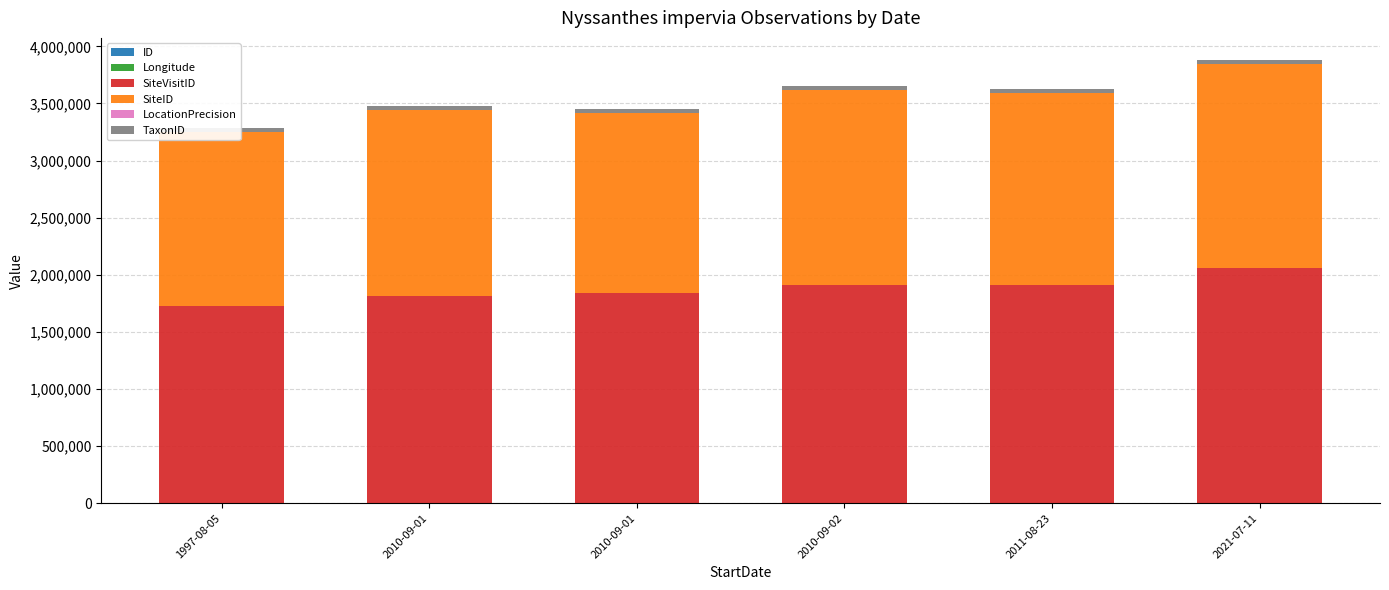

Reading left to right, what are all the values shown in this chart?

ID: 1997-08-05=5.0	2010-09-01=0.0	2010-09-01=1.0	2010-09-02=4.0	2011-08-23=3.0	2021-07-11=2.0
Longitude: 1997-08-05=143.9	2010-09-01=143.9	2010-09-01=143.9	2010-09-02=143.9	2011-08-23=143.8	2021-07-11=143.9
SiteVisitID: 1997-08-05=1728833.0	2010-09-01=1818672.0	2010-09-01=1839117.0	2010-09-02=1914856.0	2011-08-23=1911261.0	2021-07-11=2062826.0
SiteID: 1997-08-05=1520367.0	2010-09-01=1624172.0	2010-09-01=1580942.0	2010-09-02=1705806.0	2011-08-23=1681485.0	2021-07-11=1782962.0
LocationPrecision: 1997-08-05=100.0	2010-09-01=100.0	2010-09-01=100.0	2010-09-02=100.0	2011-08-23=100.0	2021-07-11=50.0
TaxonID: 1997-08-05=34321.0	2010-09-01=34321.0	2010-09-01=34321.0	2010-09-02=34321.0	2011-08-23=34321.0	2021-07-11=34321.0